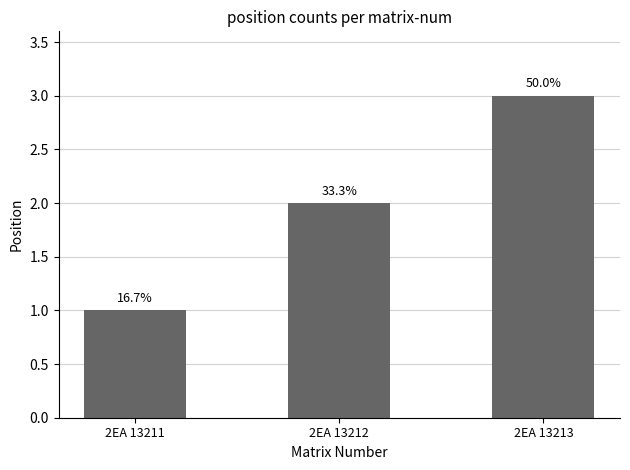

Reading right to left, transcribe all the data shown in this chart.

3	2	1